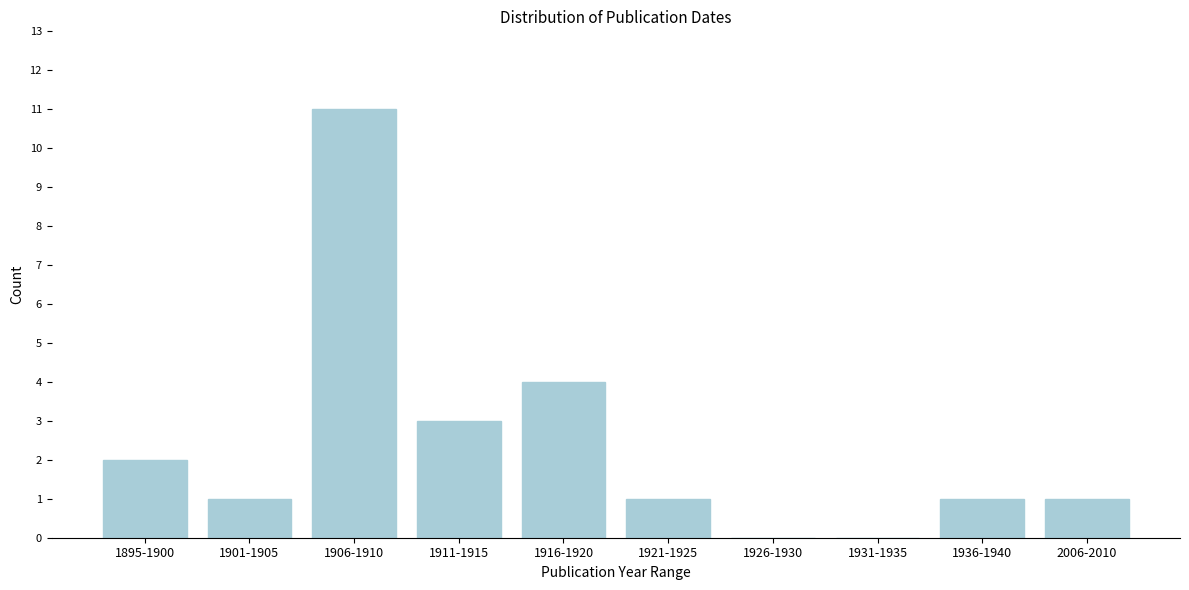

Reading left to right, extract all data points from this chart.

1895-1900=2	1901-1905=1	1906-1910=11	1911-1915=3	1916-1920=4	1921-1925=1	1926-1930=0	1931-1935=0	1936-1940=1	2006-2010=1